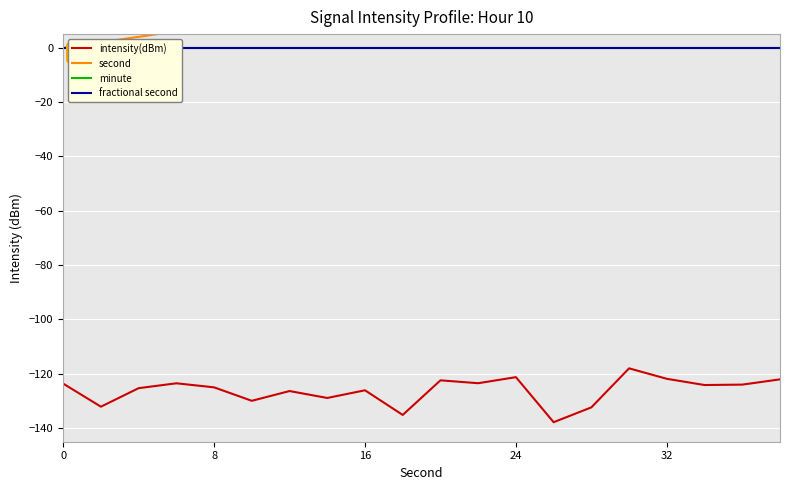

What is the minimum value for intensity(dBm)?

-137.8